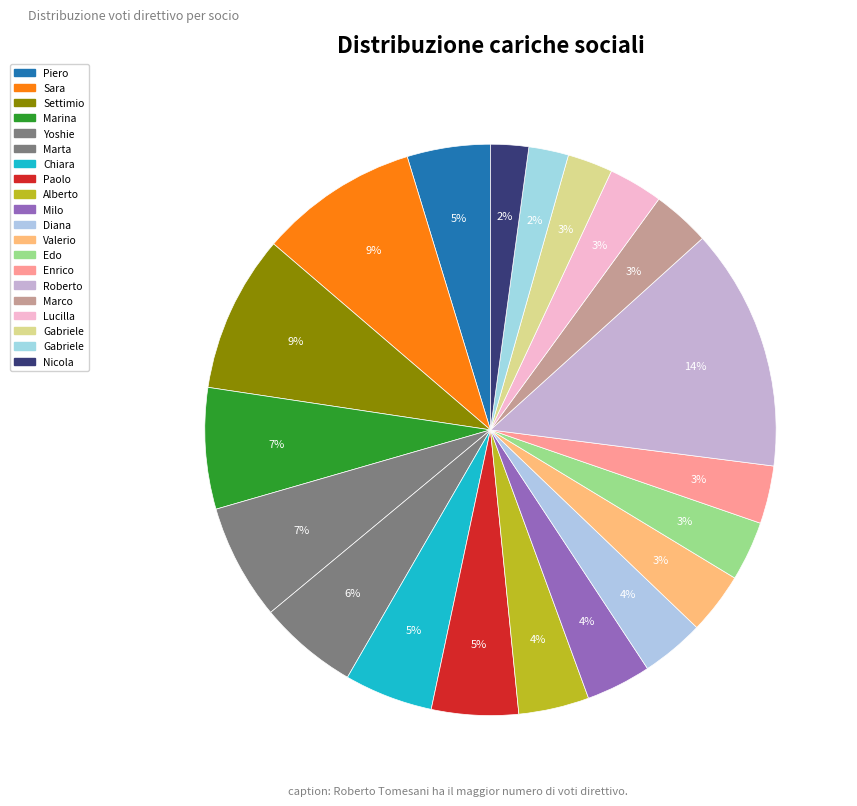

Count the number of slices in the pie.

20